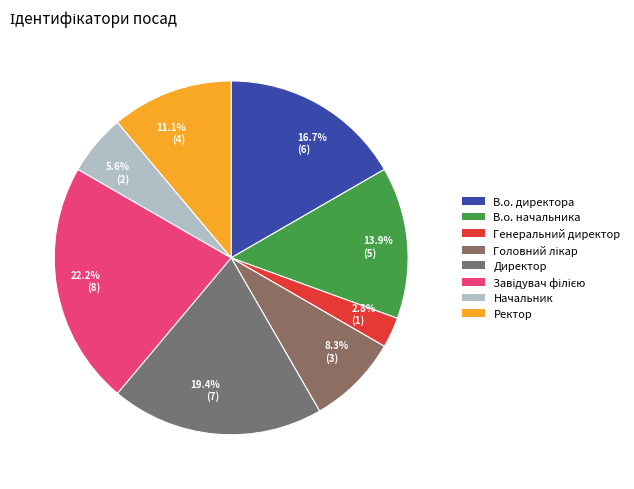

What is the ratio of the value at 19.4% (7) to the value at 22.2% (8)?

0.9